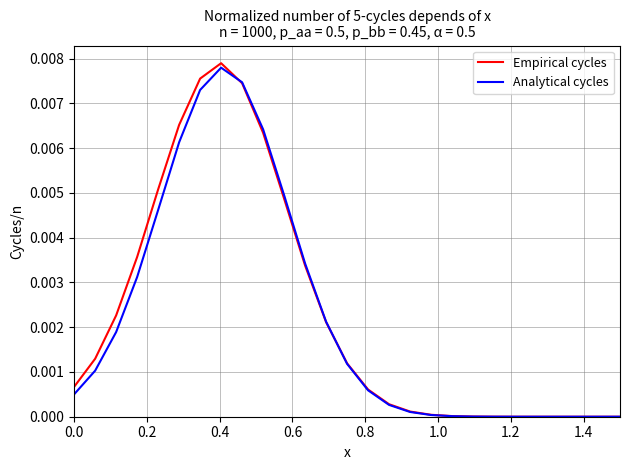

How many lines are shown in the chart?

2